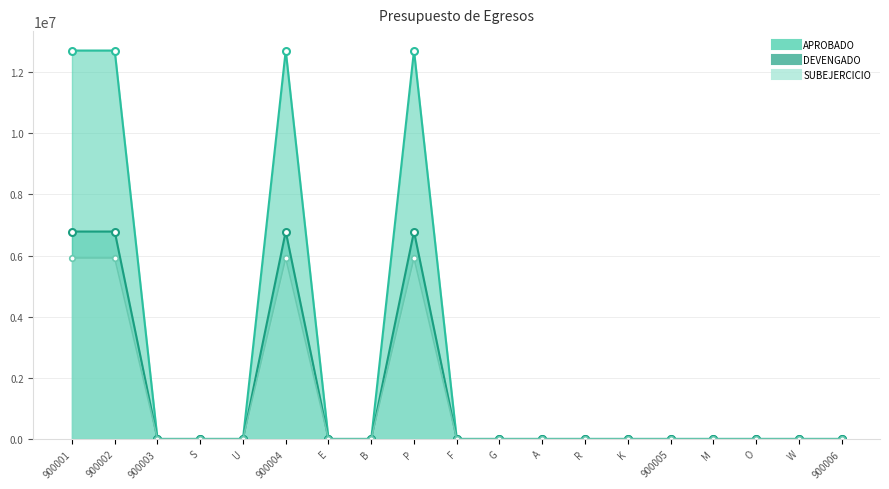

Which category has the lowest value in the MODIFICADO series?

900003